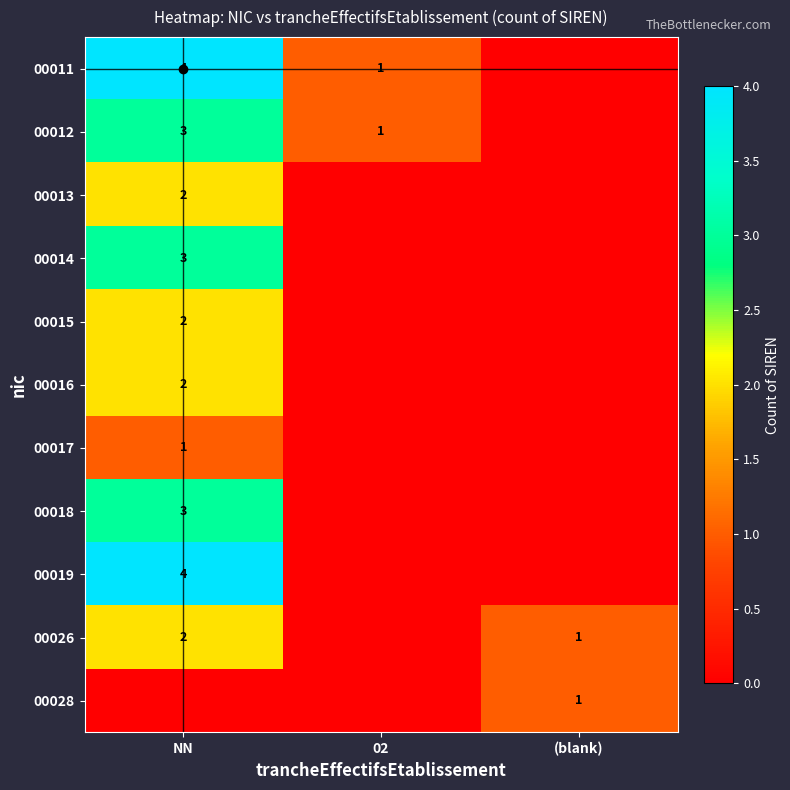

At which label is 00013 closest to 1?

NN